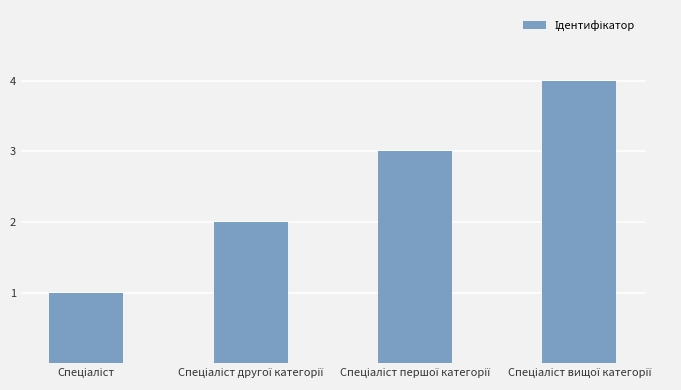

What is the sum of all values?

10